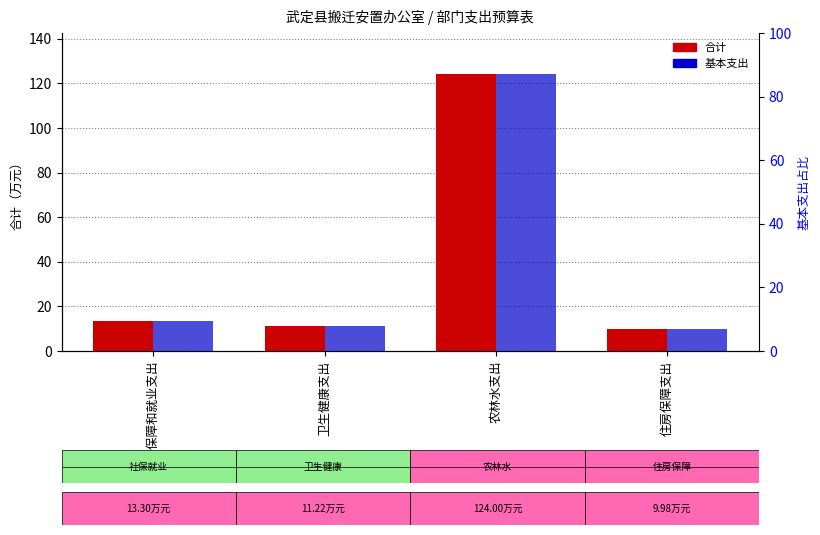

Read the 基本支出 value at 社会保障和就业支出.

13.3